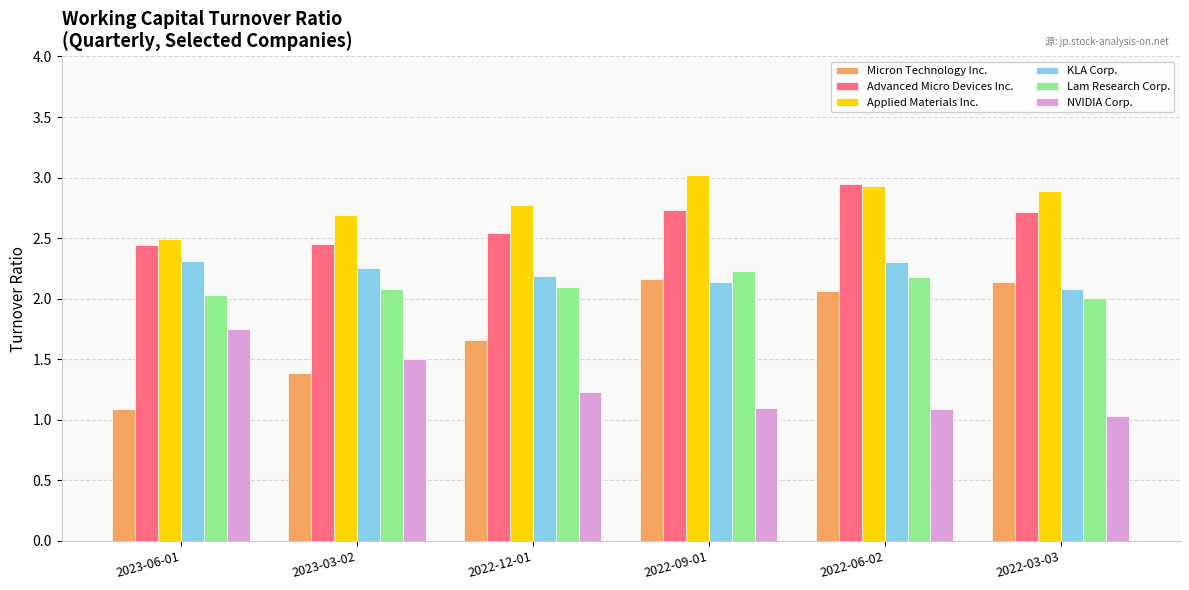

At which category does the chart reach its minimum across all series?

2022-03-03